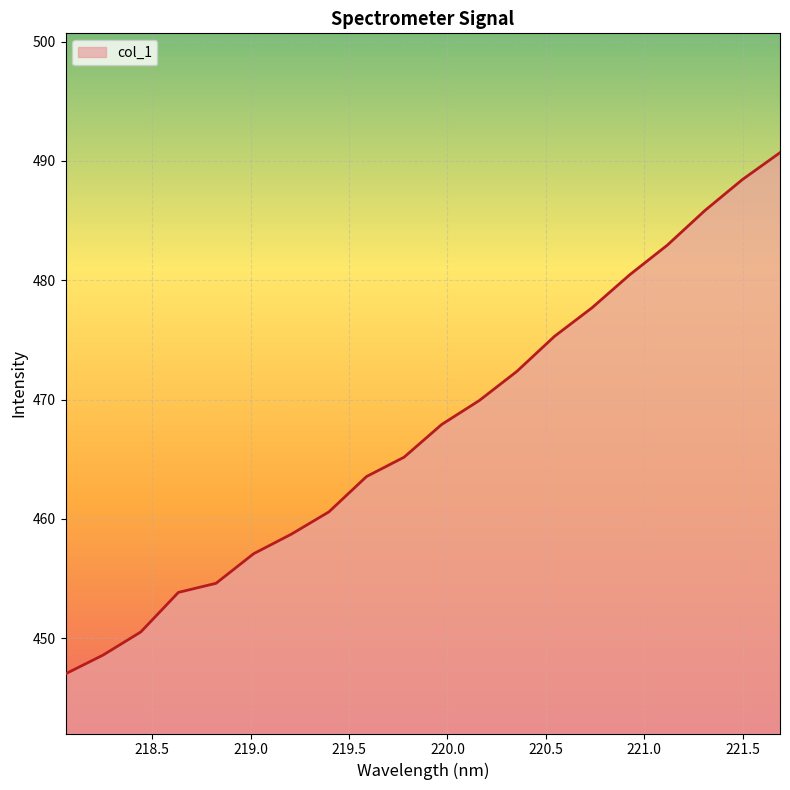

What is the sum of all values?

9351.4